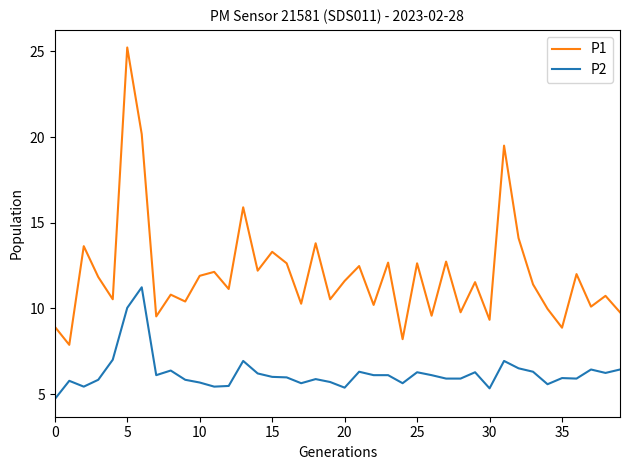

What is the difference between the maximum and minimum values in the P2 series?

6.5